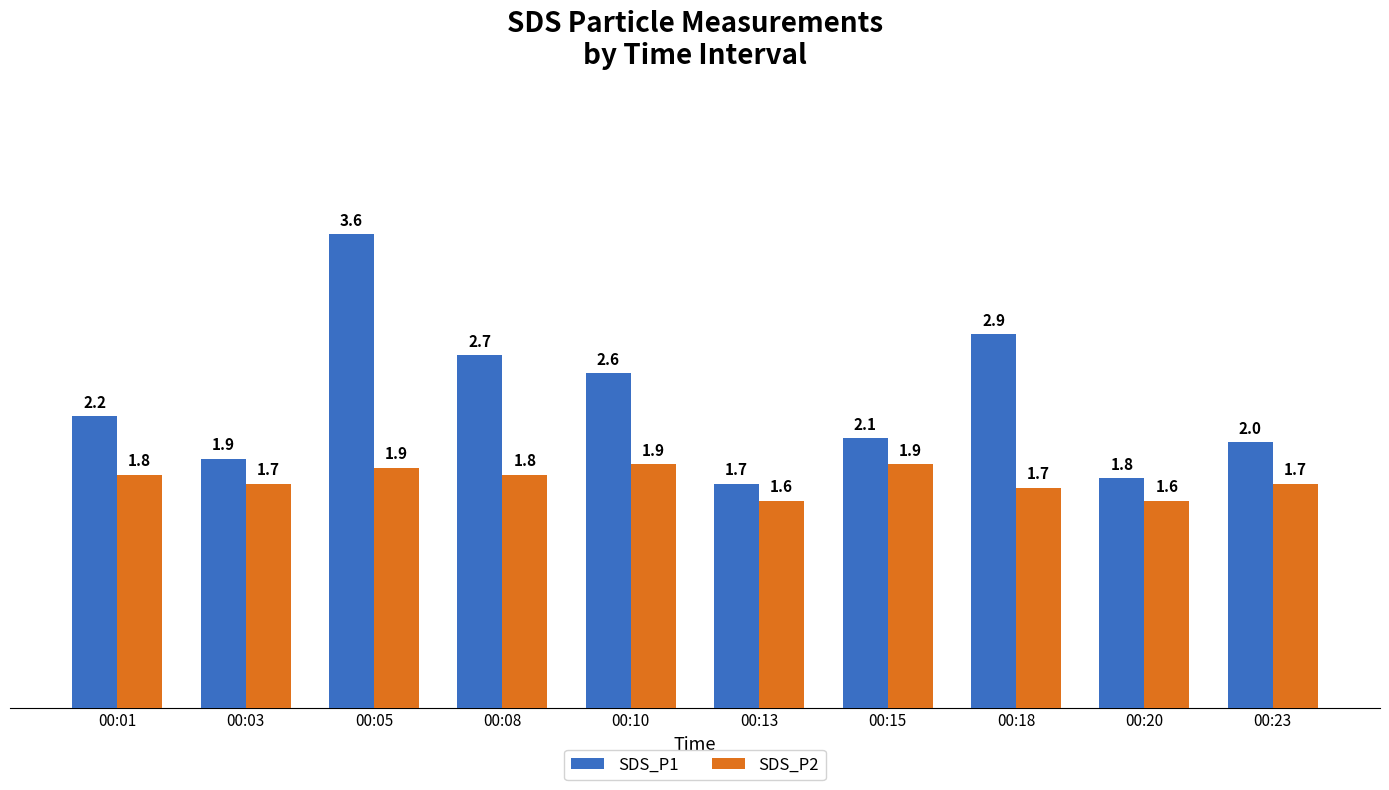

What is the smallest value displayed?

1.6